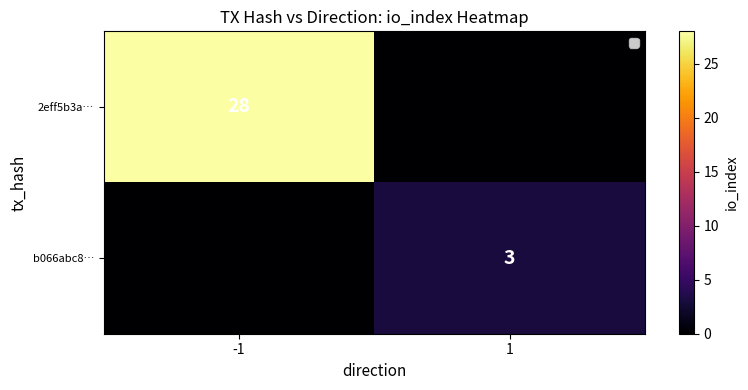

At which category is the sum across all series the highest?

-1